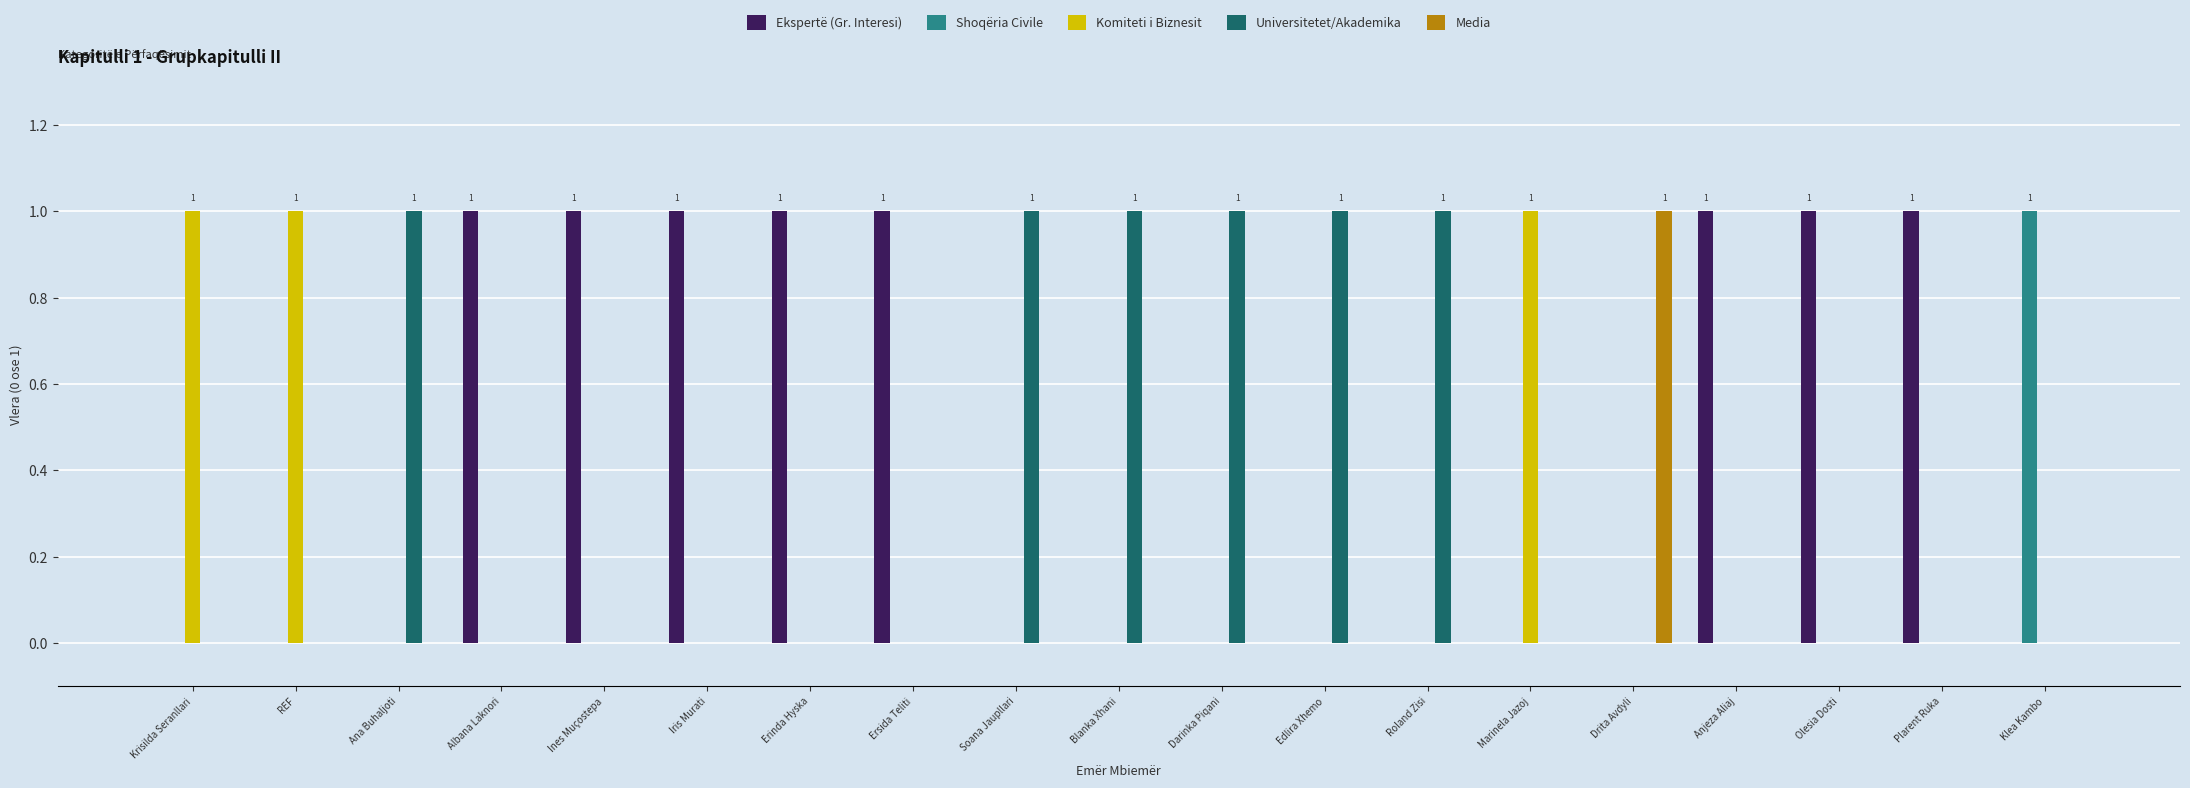

Which series has the largest total across all categories?

Ekspertë (Gr. Interesi)